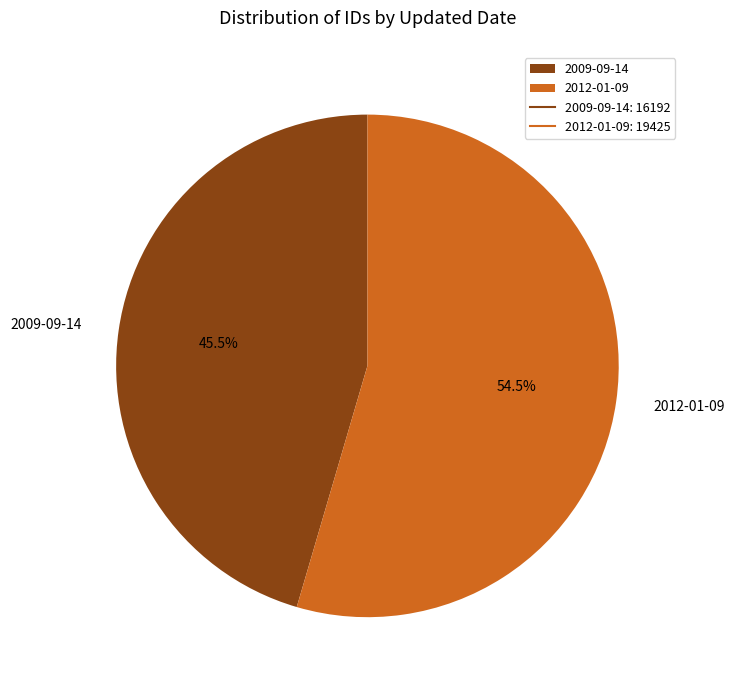

What percentage is NOT represented by 2009-09-14?

54.5%